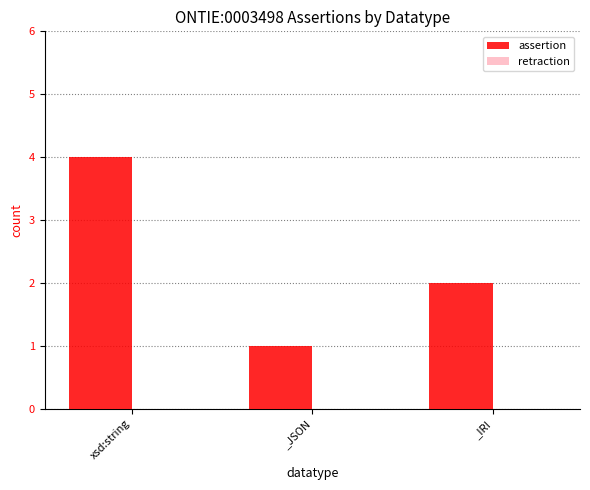

Which label corresponds to the smallest value in the chart?

_JSON